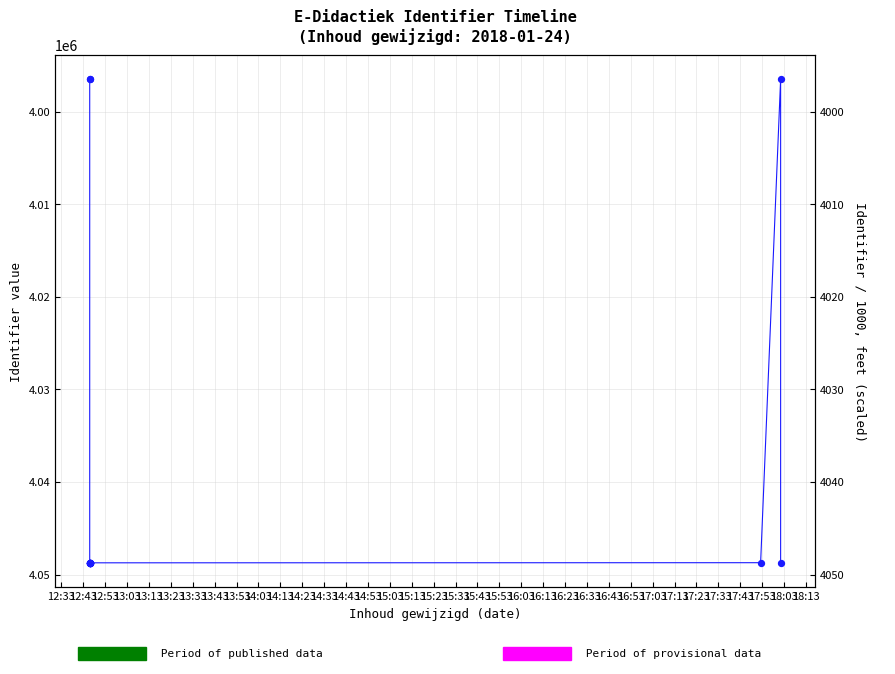

Approximately how many times larger is the value at 13:43 compared to 12:53?

1.0